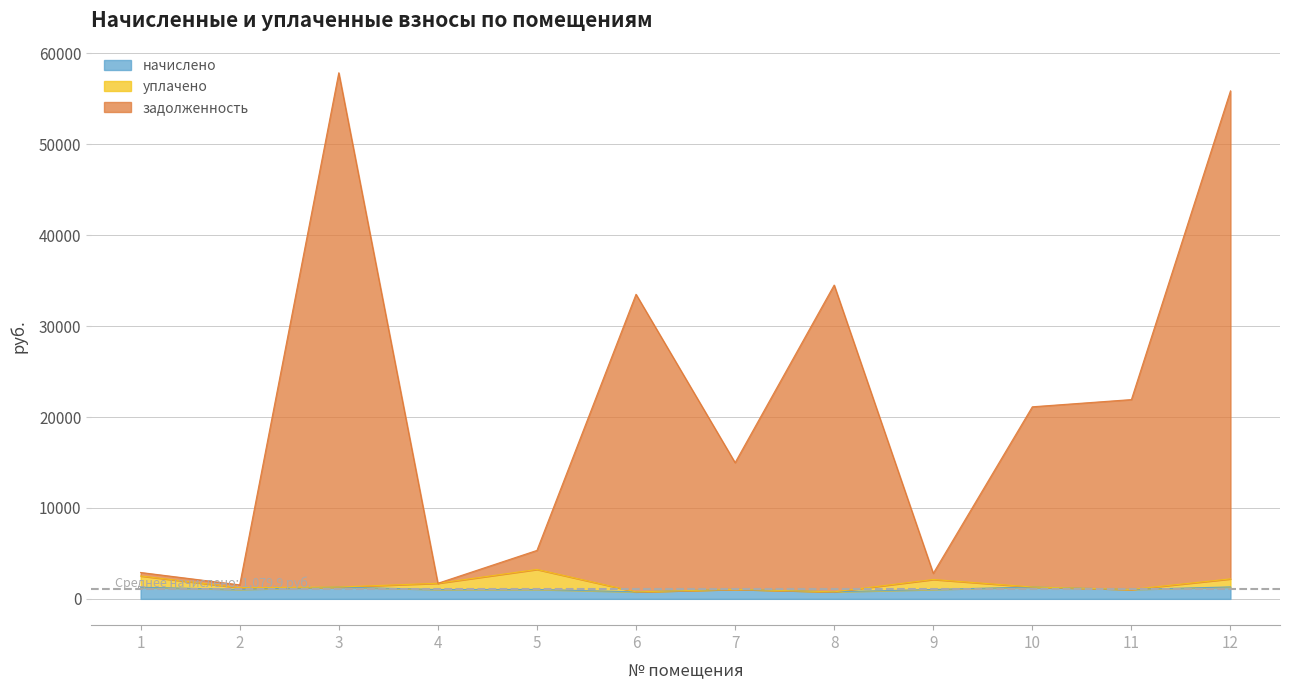

At which label does задолженность first exceed 21126?

3